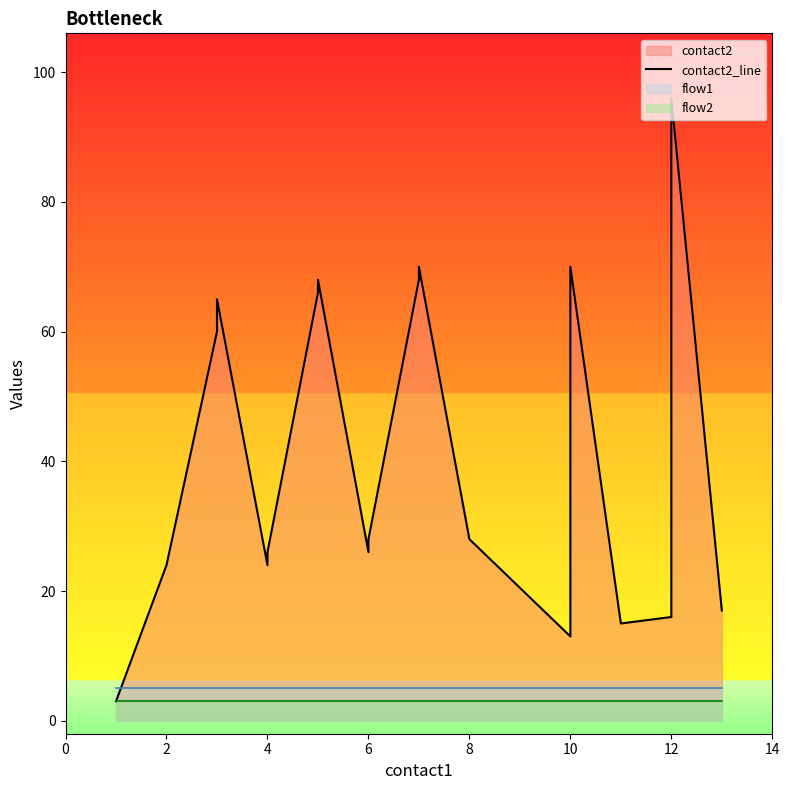

How many interior local peaks (higher than both neighbors) does the data have?

5